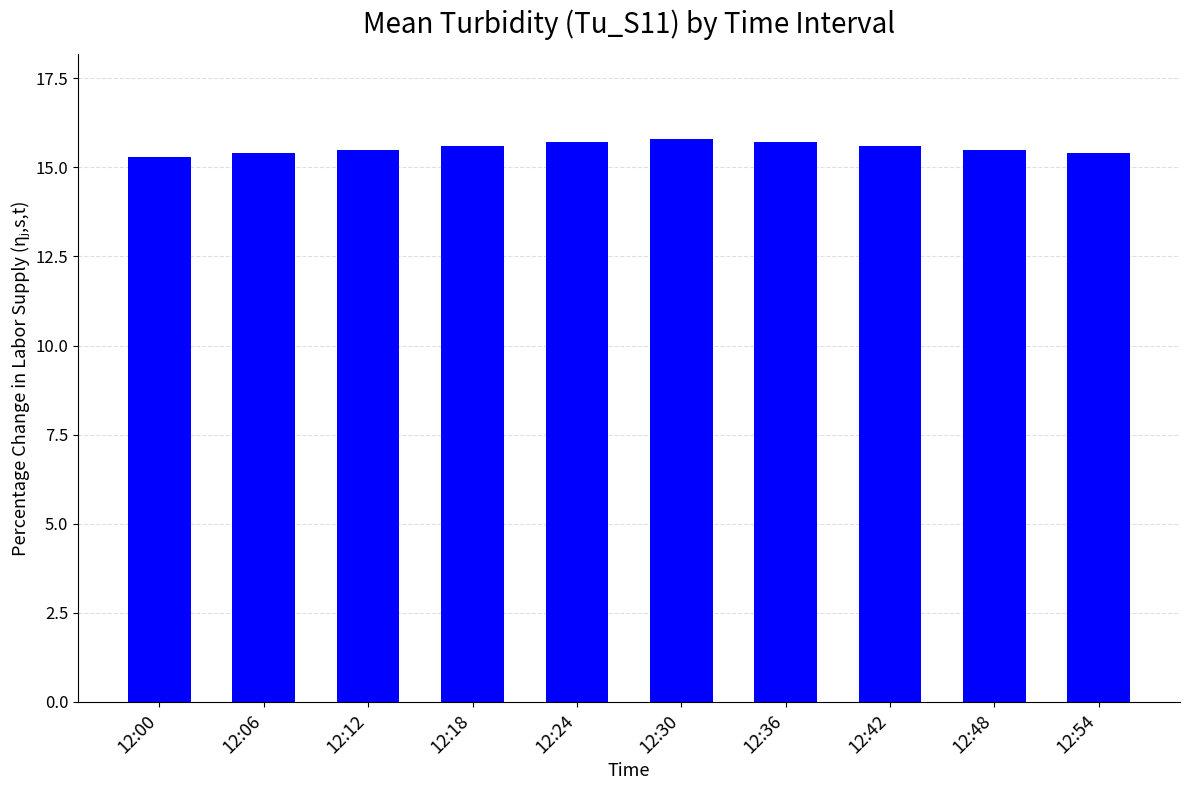

How many values are between 15 and 16?

10